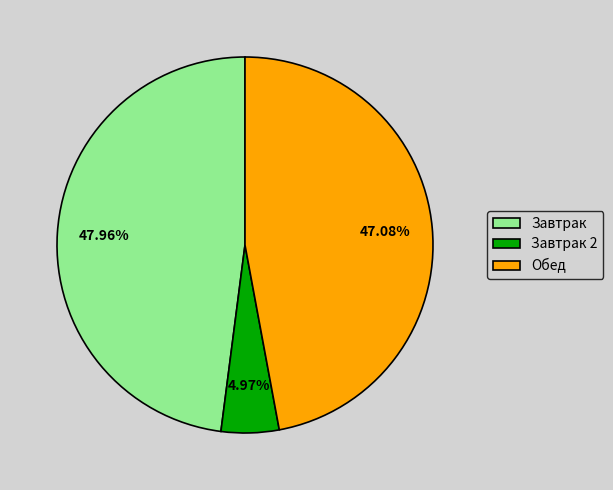

Approximately how many times larger is the value at Завтрак compared to Обед?

1.0